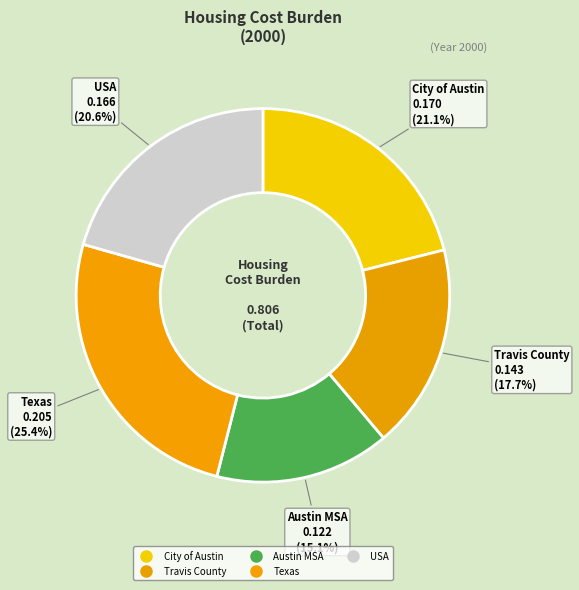

To the nearest percent, what portion does Austin MSA represent?

15%